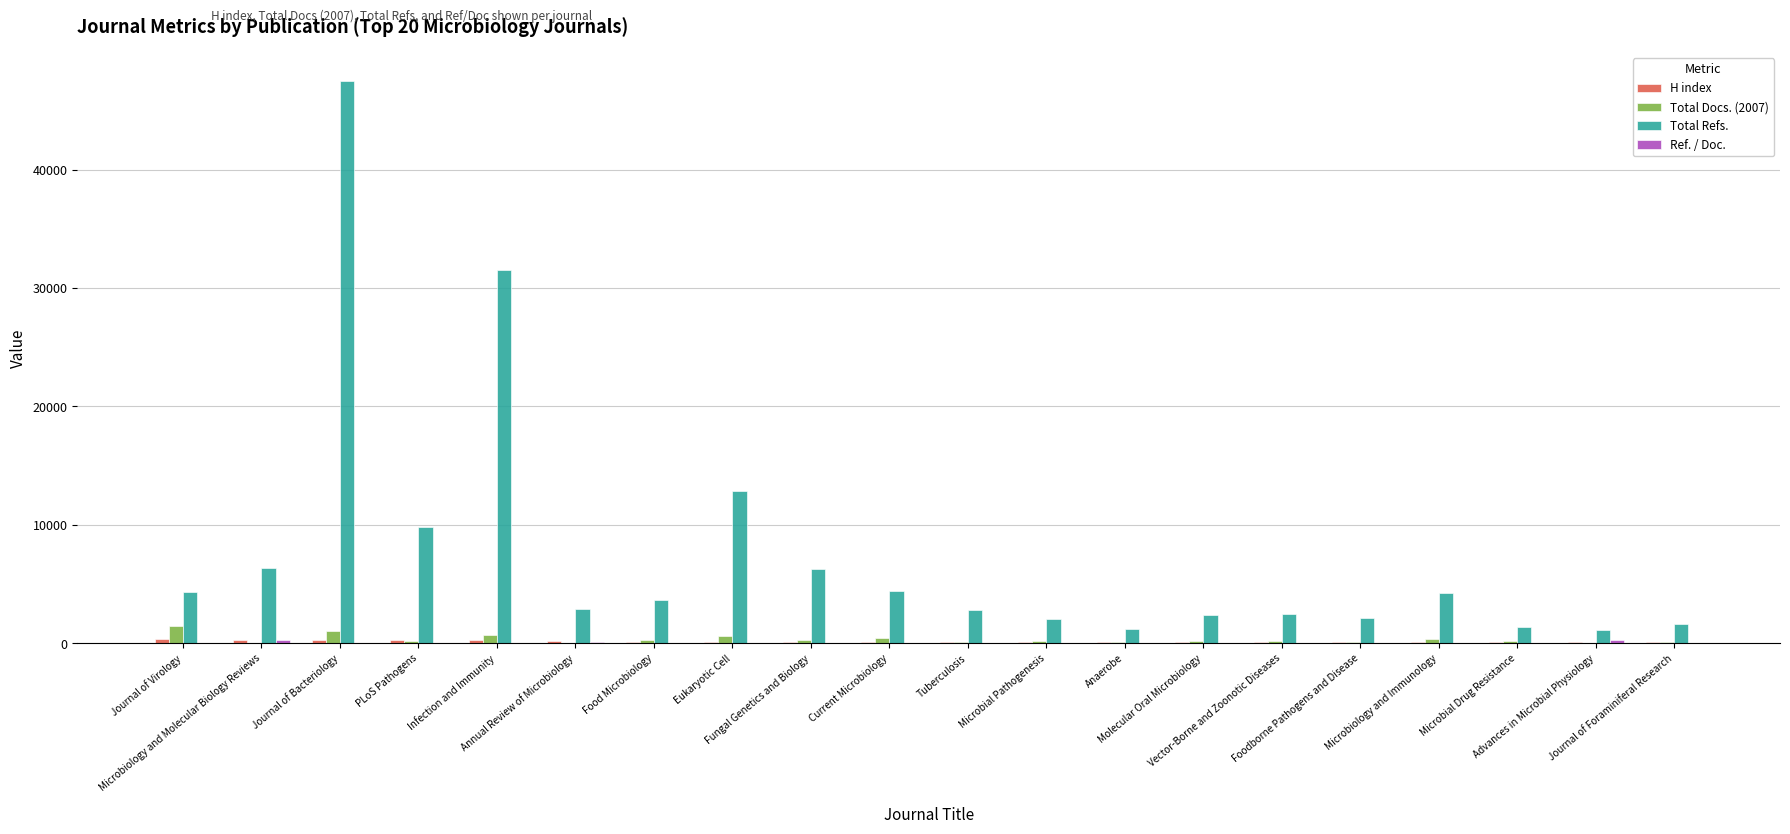

Which series has the widest spread of values?

Total Refs.